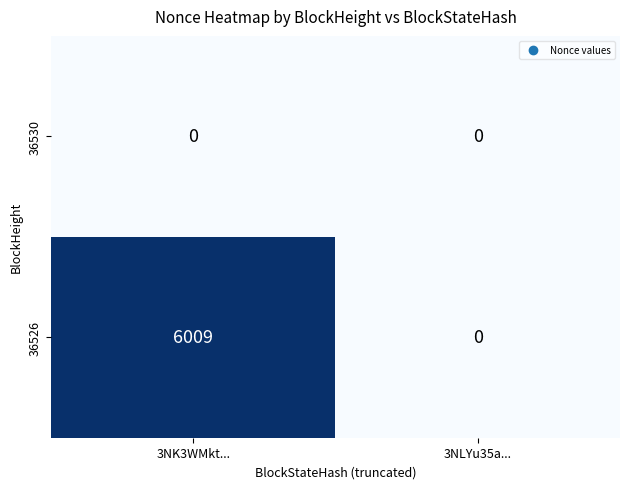

Between 3NK3WMkt... and 3NLYu35a..., which series saw the biggest shift?

36526